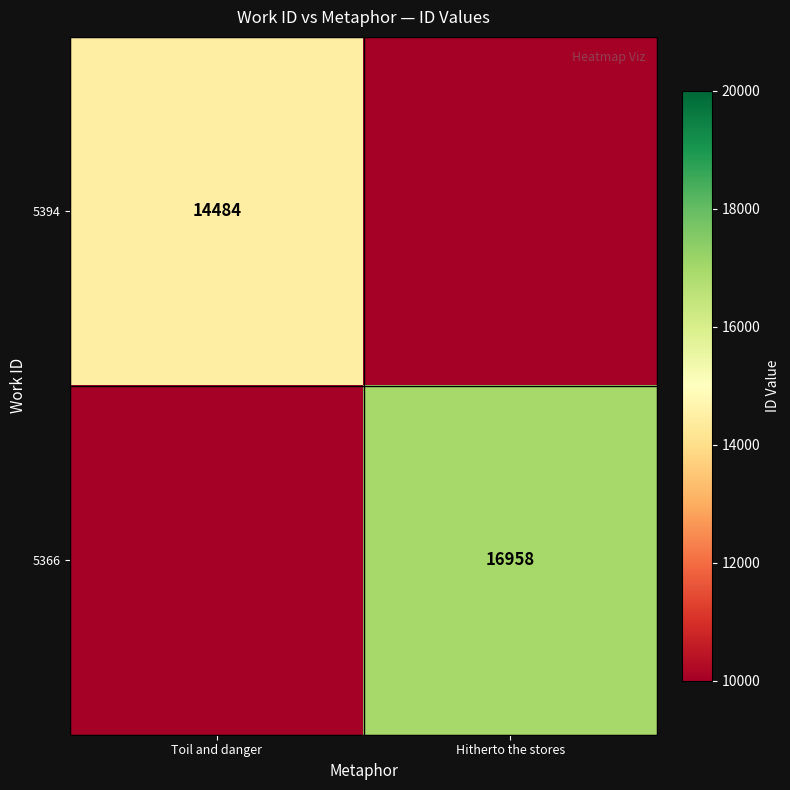

Is it true that 5394 equals 14484.0 at Toil and danger?

True